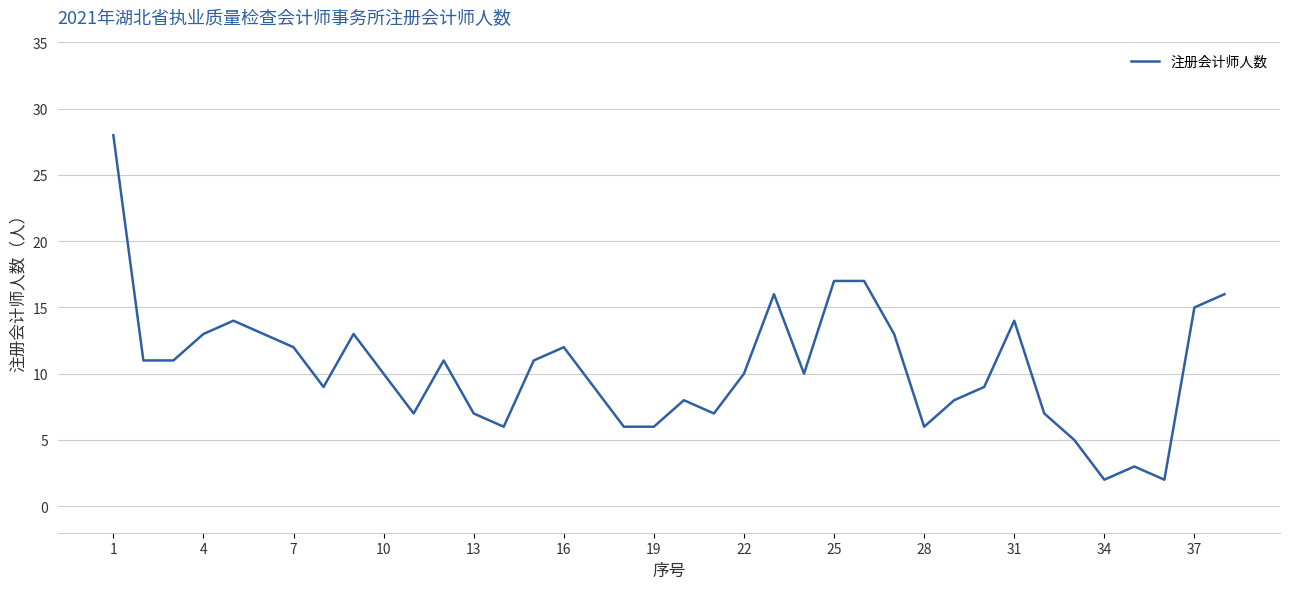

What is the difference between the maximum and minimum values?

26